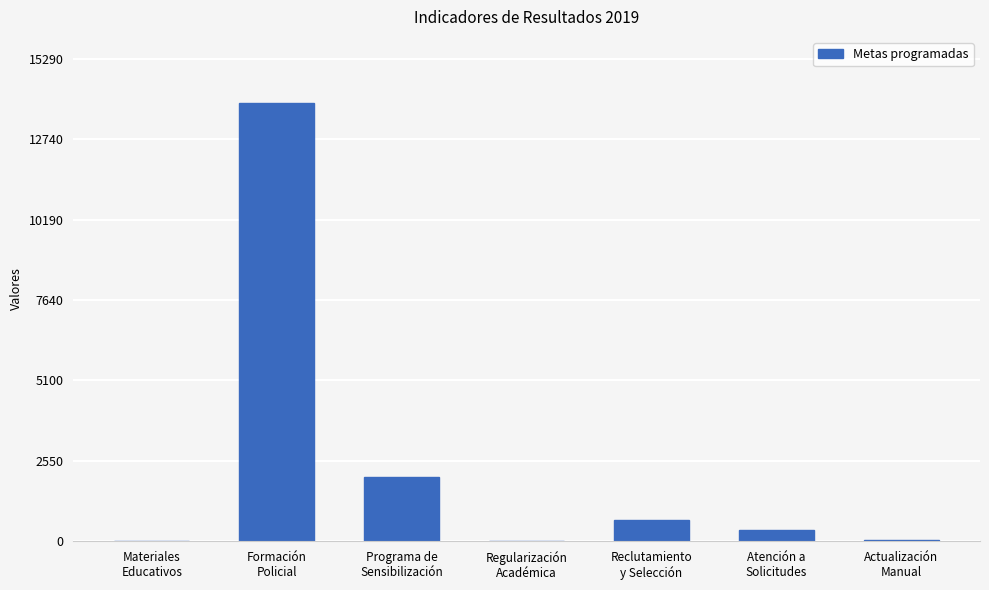

Count the number of categories in the chart.

7